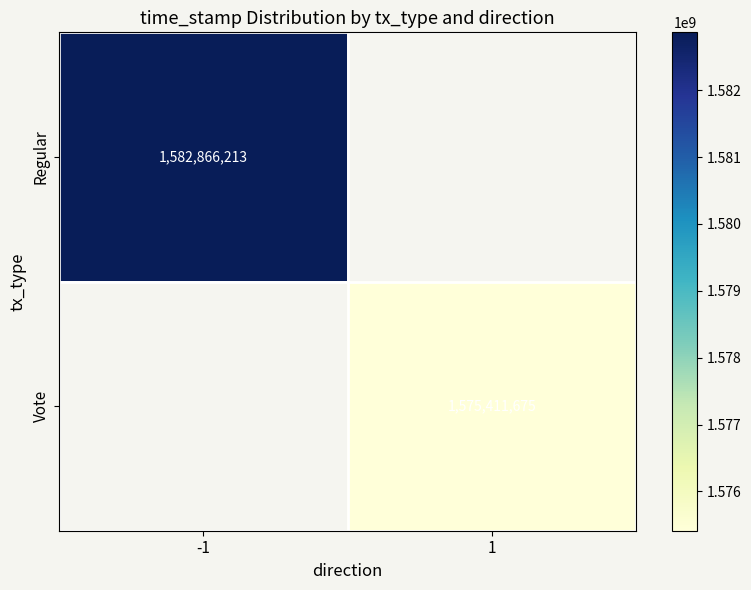

The value of Regular at -1 is 1582866213.3. True or false?

True